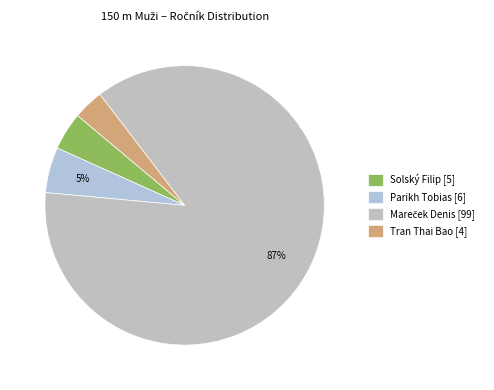

How much of the chart is everything except Solský Filip?

95.6%